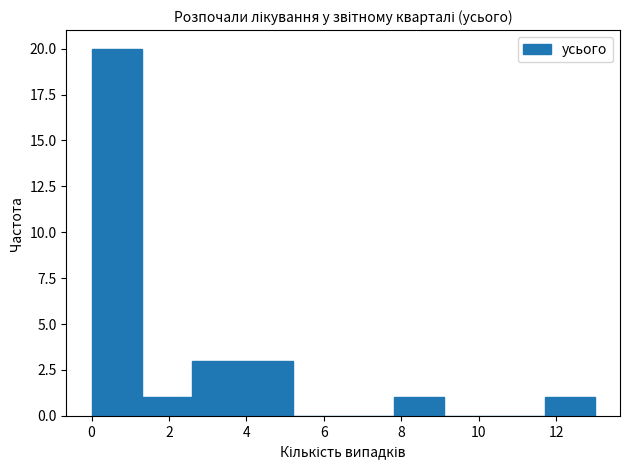

Reading left to right, transcribe this chart: for each bar, give the range it covers on the x-axis and its height. Neither the bar edges nor the heights are printed on the chart, so give them approximately, as read against the axes.

0.0 to 1.3: 20
1.3 to 2.6: 1
2.6 to 3.9: 3
3.9 to 5.2: 3
5.2 to 6.5: 0
6.5 to 7.8: 0
7.8 to 9.1: 1
9.1 to 10.4: 0
10.4 to 11.7: 0
11.7 to 13.0: 1